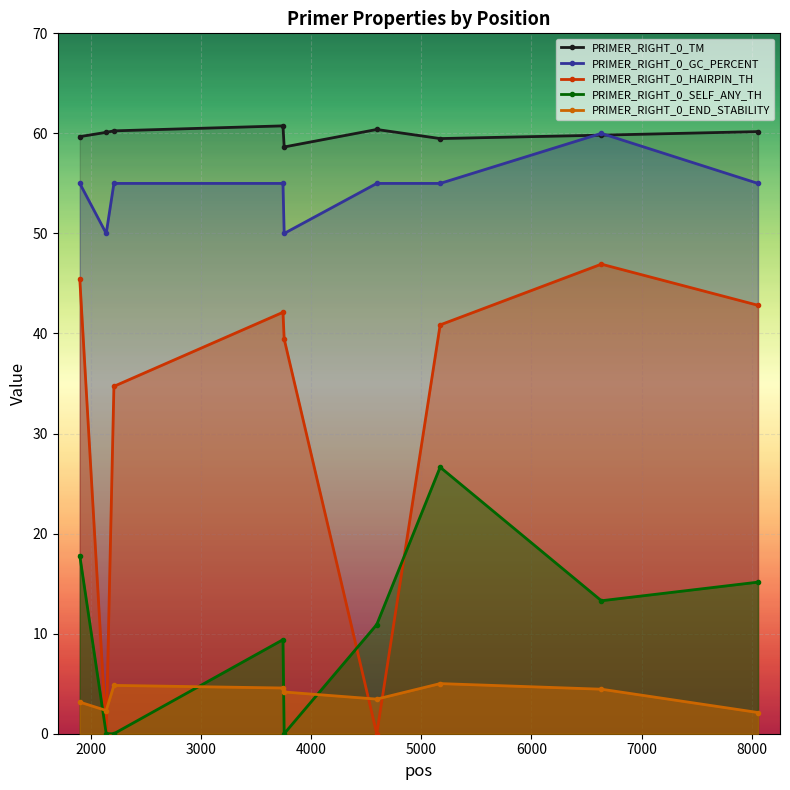

True or false: PRIMER_RIGHT_0_HAIRPIN_TH has more than 2 interior local peaks.

False